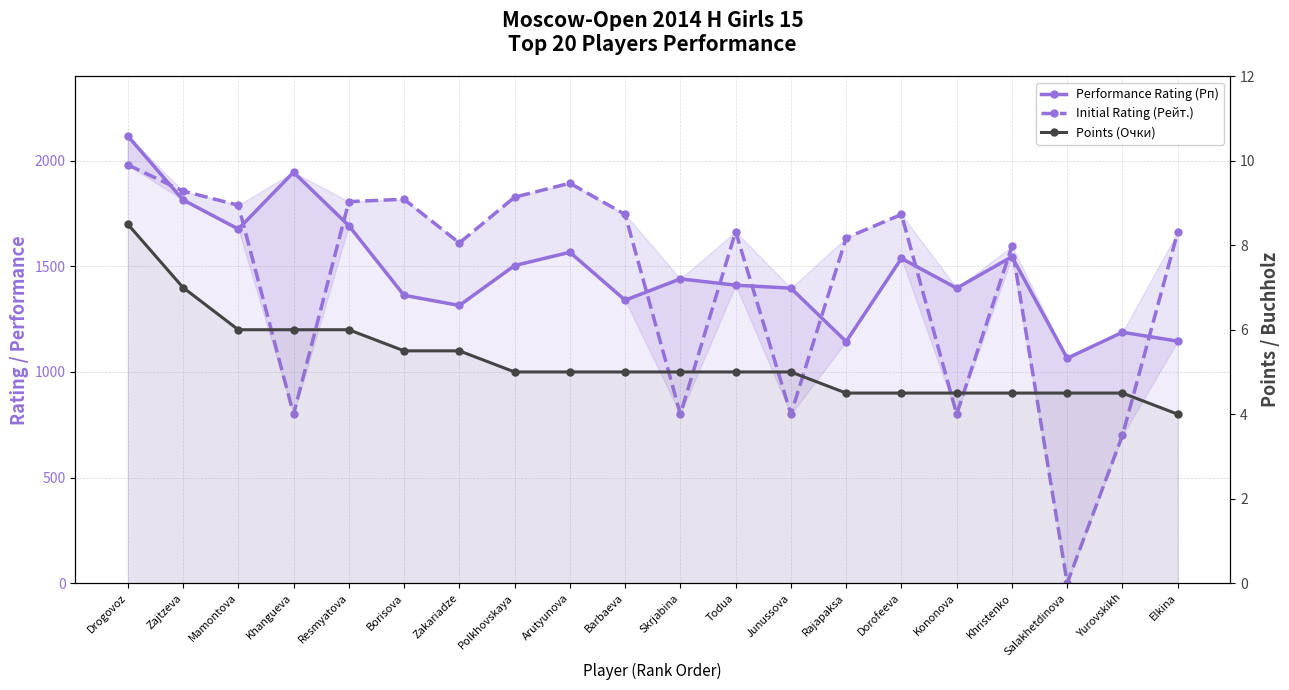

What is the difference between the highest and lowest values at Barbaeva?

1741.0